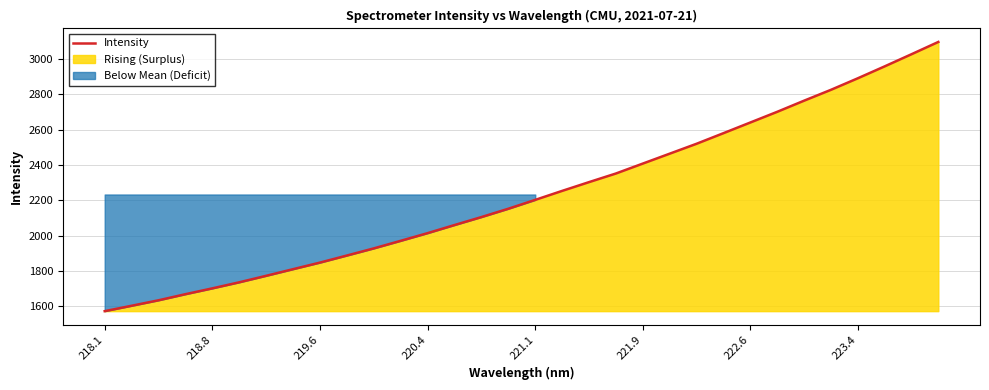

What is the maximum value for Intensity?

3096.1